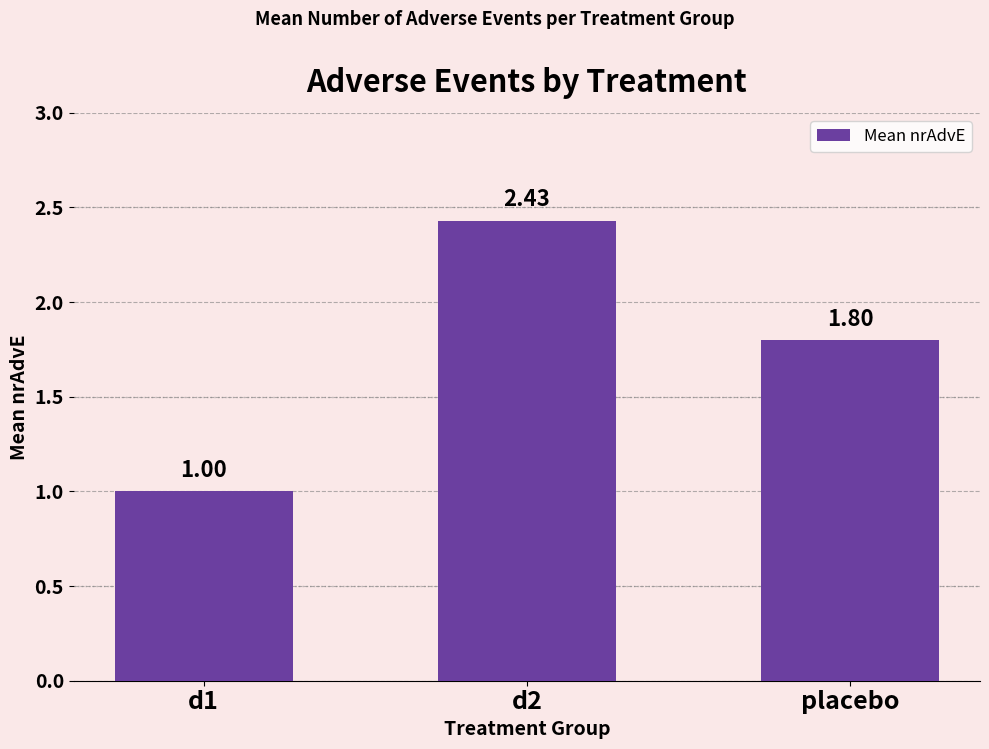

List the labels in order of value, smallest first.

d1, placebo, d2